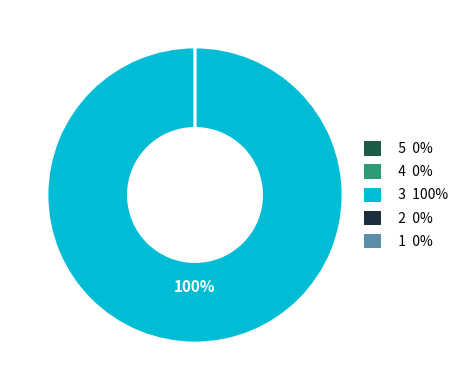

Is it true that 4 is 1% of the pie?

False